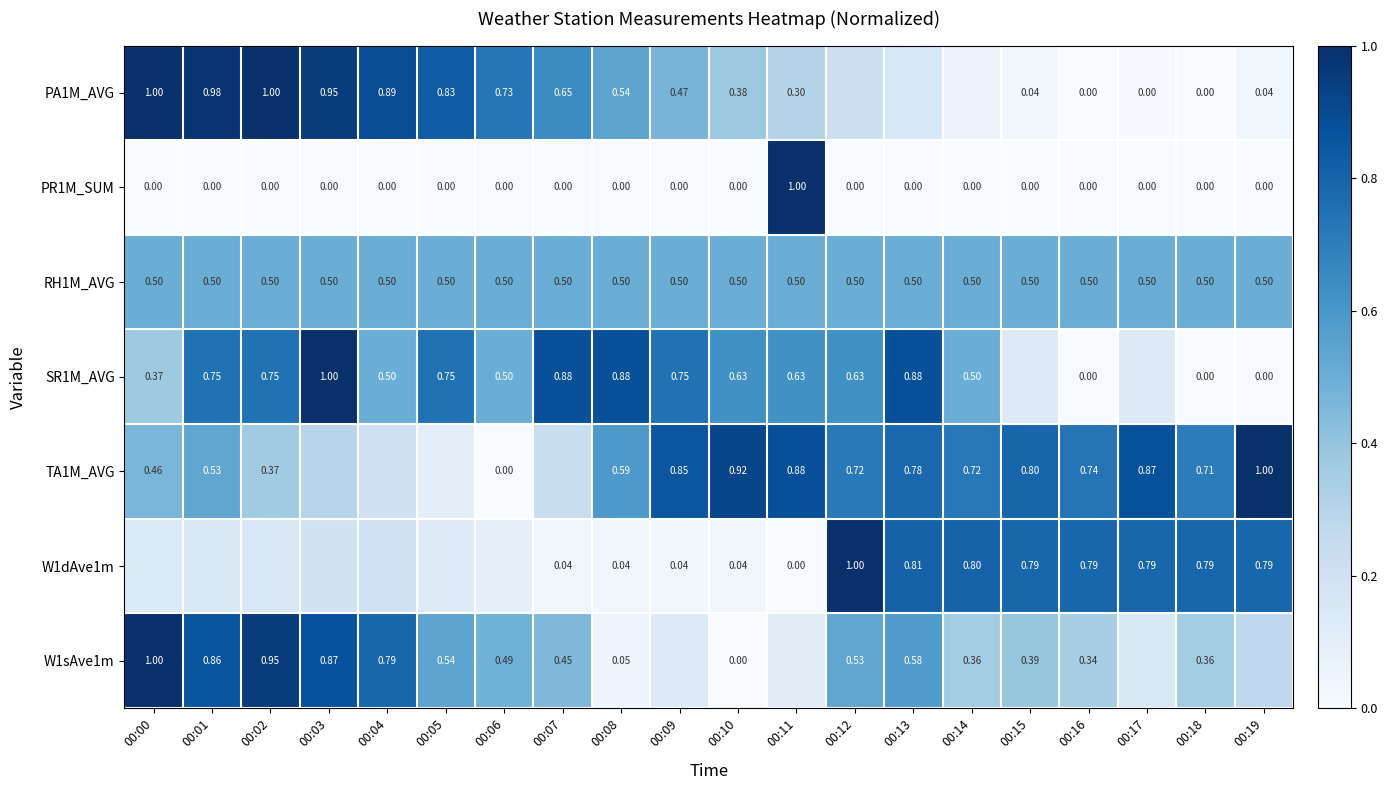

How many values in the PR1M_SUM series exceed 0?

1